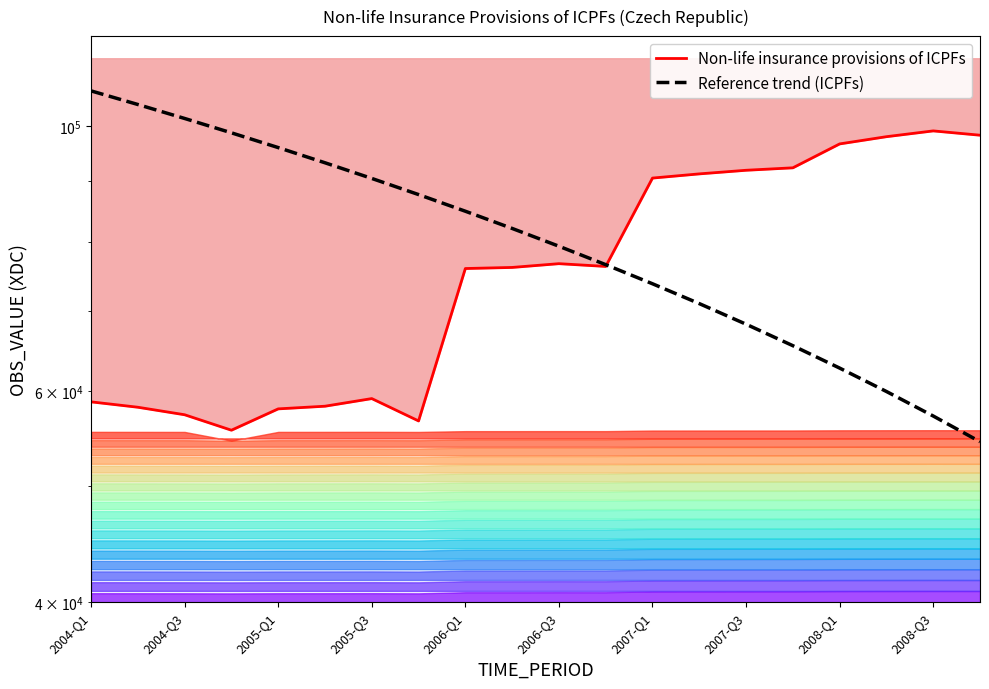

Is it true that Non-life insurance provisions of ICPFs equals 36426.0 at 2006-Q3?

False